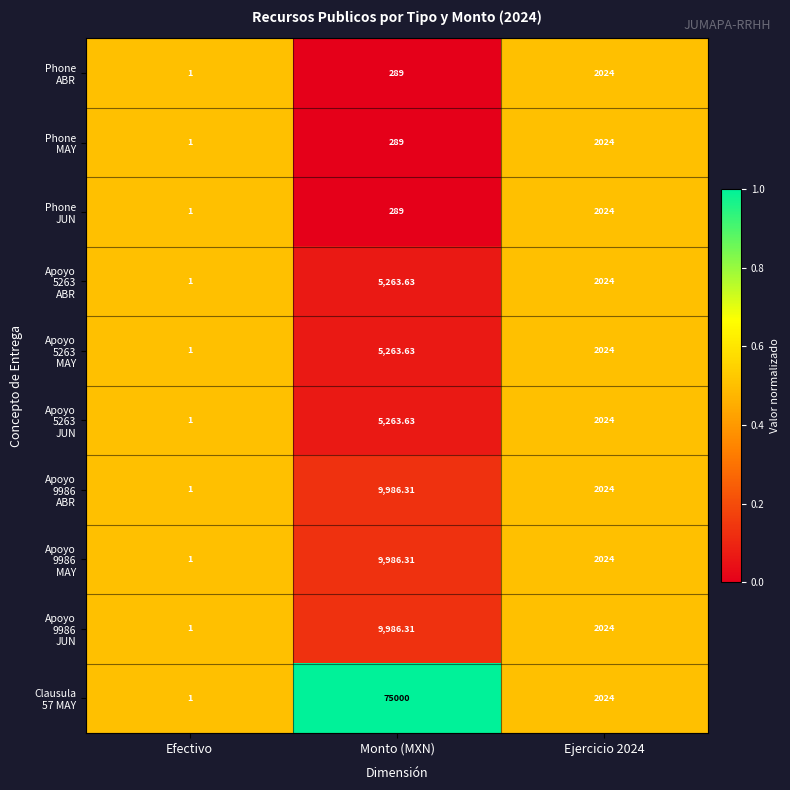

At which category is the sum across all series the highest?

Monto (MXN)